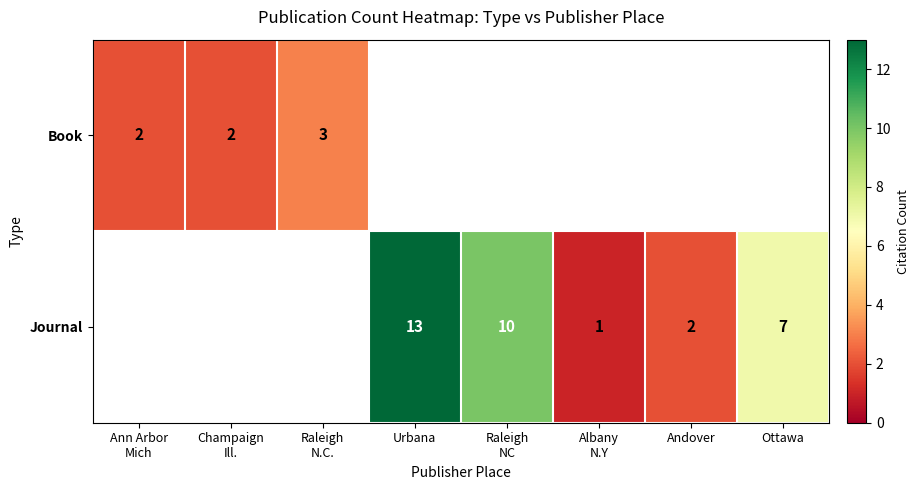

True or false: Journal has a value of 13 at Urbana.

True